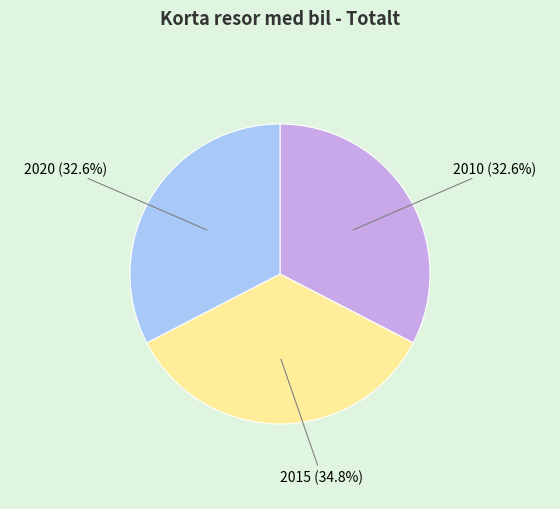

Combined, what portion of the pie is 2020 (32.6%) and 2015 (34.8%)?

67.4%